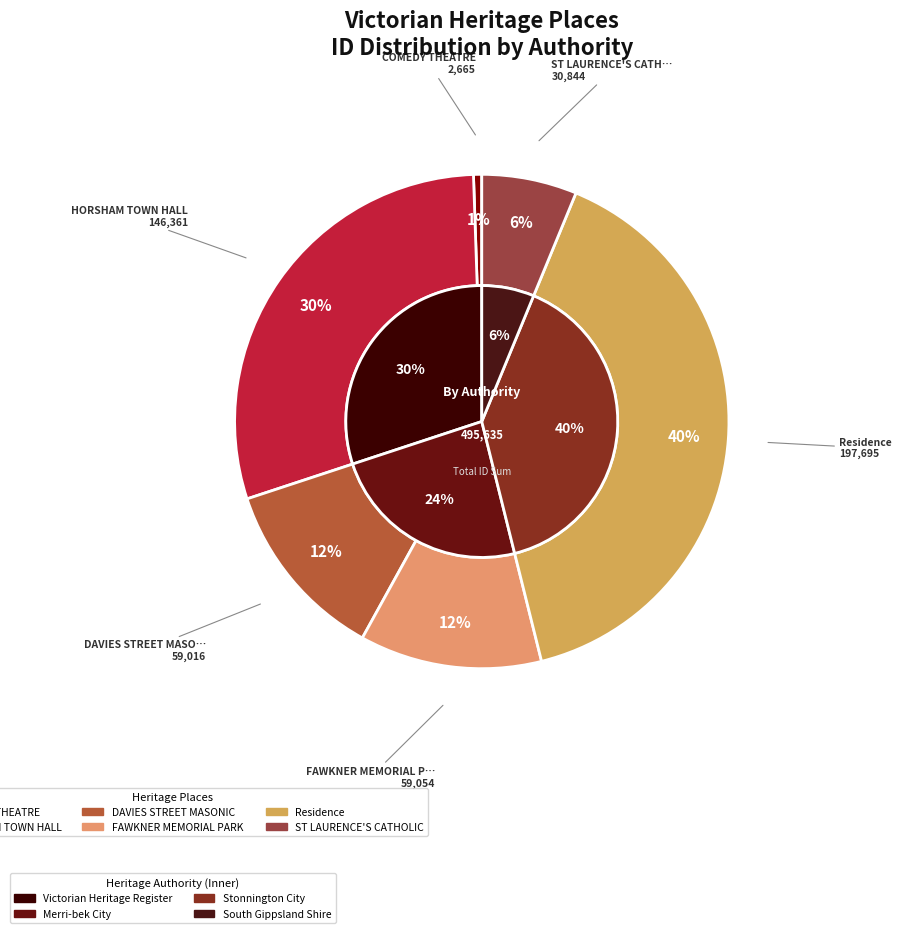

Approximately how many times larger is the value at Residence compared to COMEDY THEATRE?

74.2